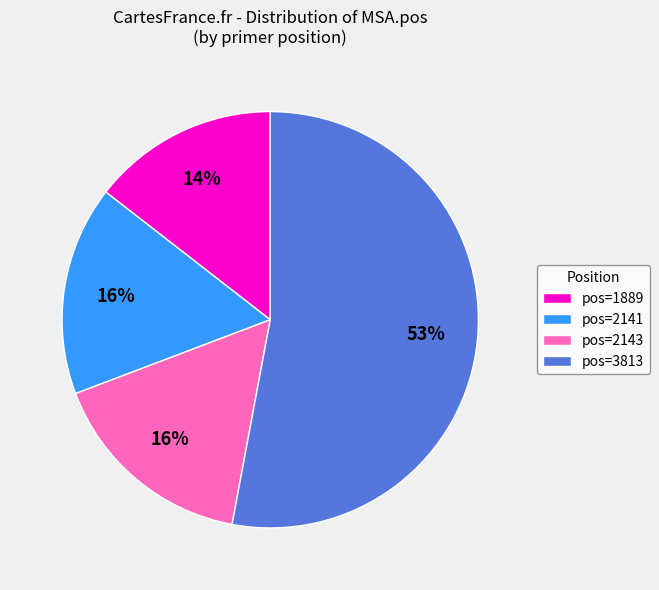

Which slice is the largest?

pos=3813